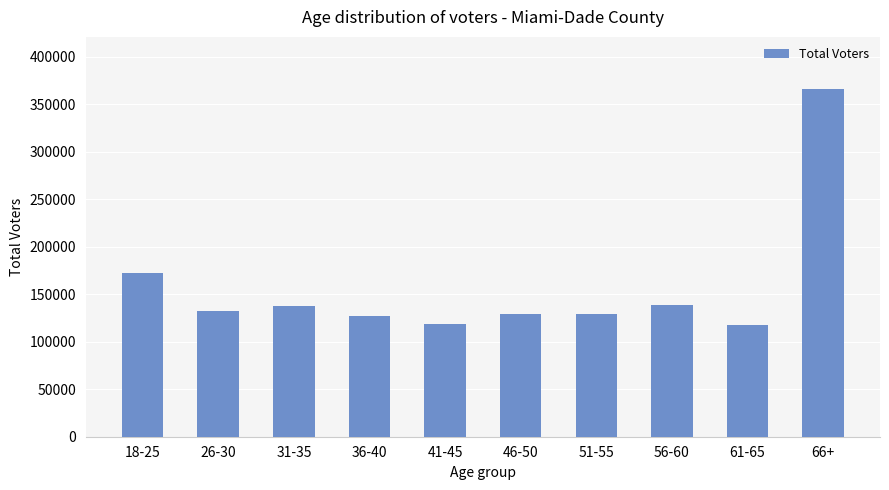

What is the difference between the second highest and minimum values?

55071